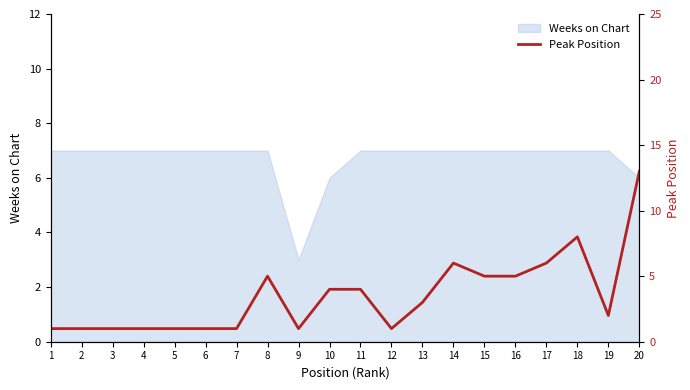

True or false: Weeks on Chart has a value of 2 at 12.

False